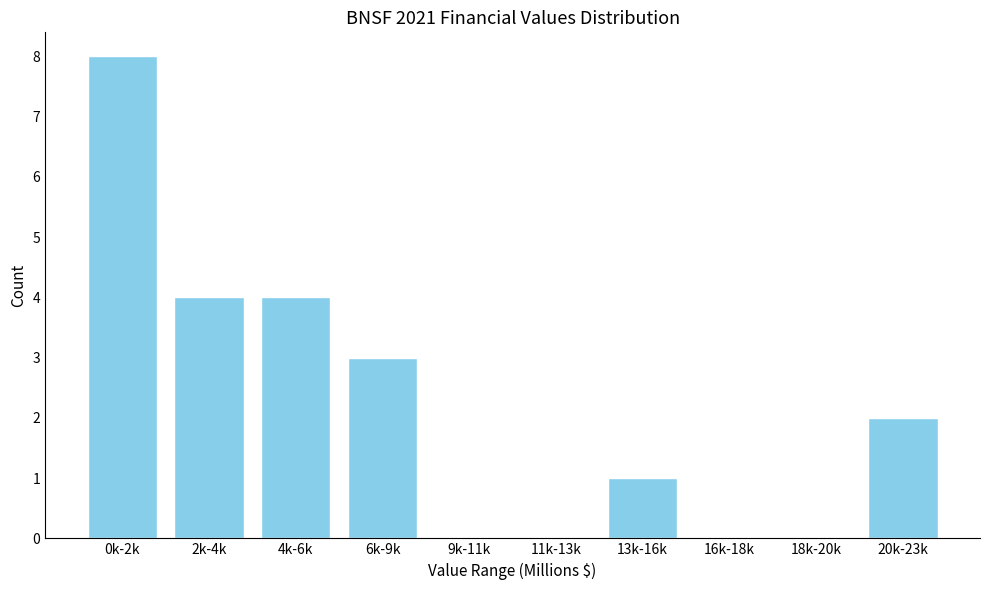

Reading left to right, transcribe all the data shown in this chart.

0k-2k=8	2k-4k=4	4k-6k=4	6k-9k=3	9k-11k=0	11k-13k=0	13k-16k=1	16k-18k=0	18k-20k=0	20k-23k=2